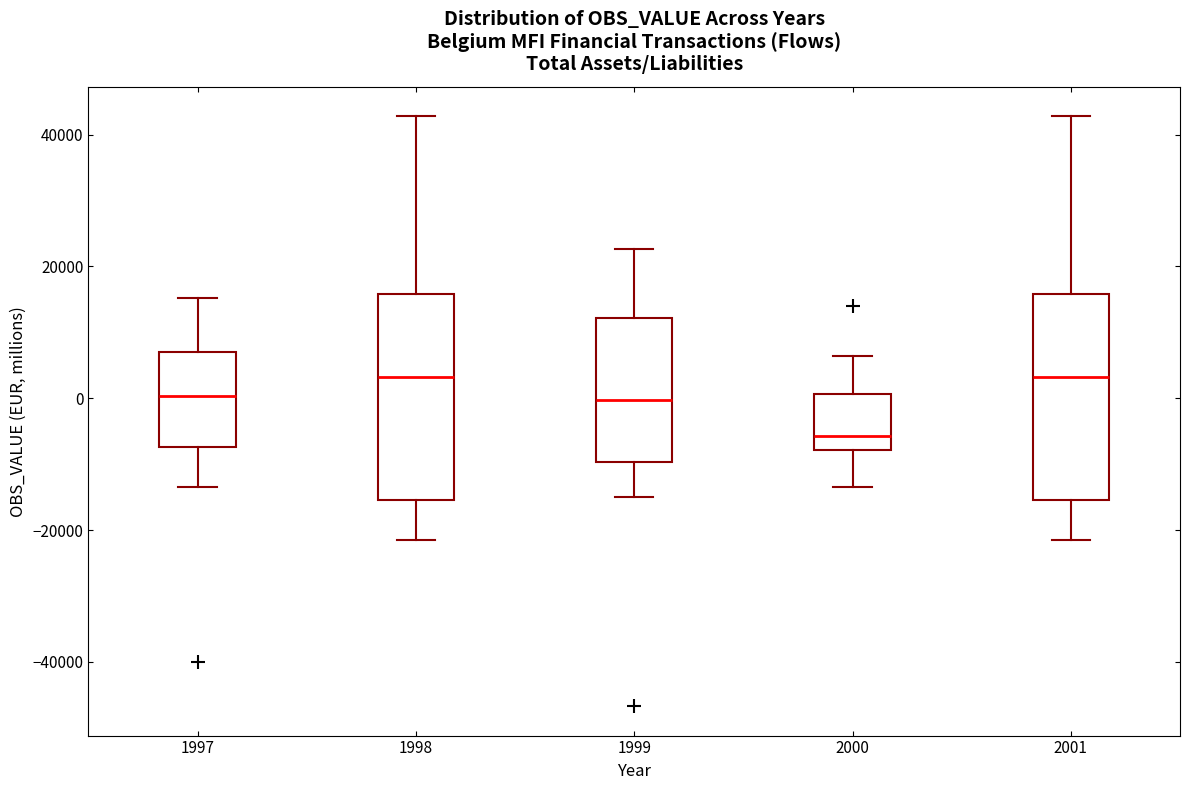

Where does the median line of the box at x = 1997 sit on the y-axis? The values are not printed on the chart, so give them approximately, as read against the axis.

0